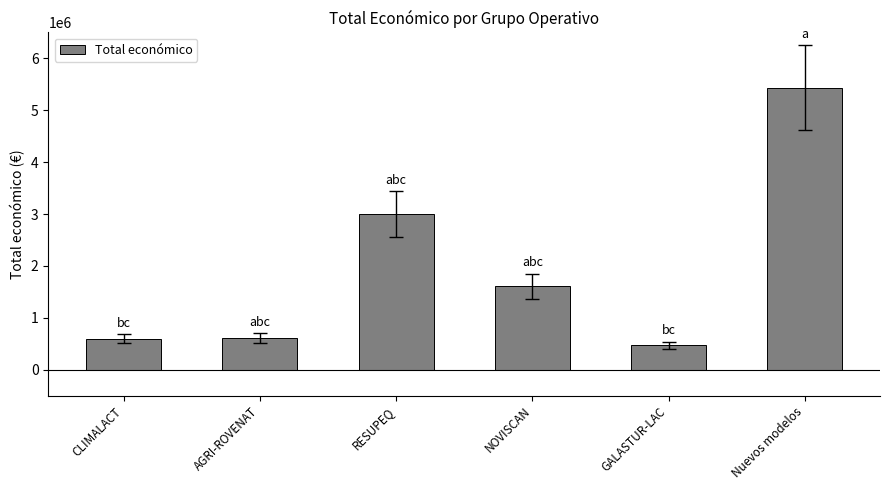

What is the sum of the values at NOVISCAN and Nuevos modelos?

7042930